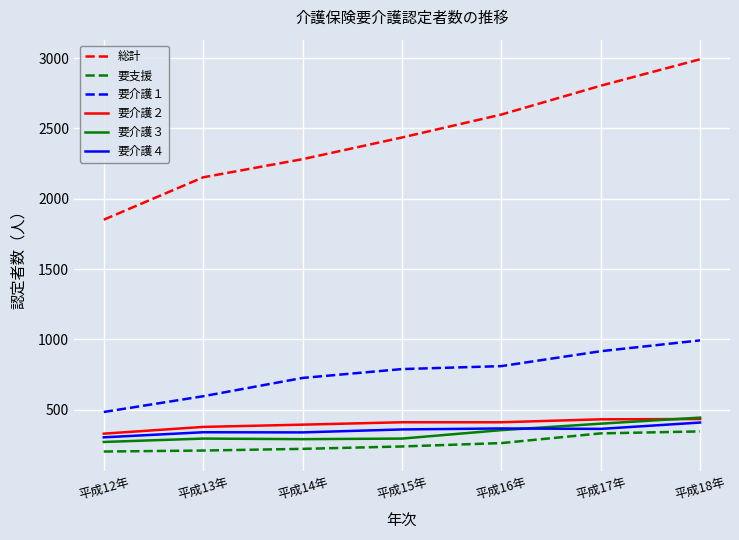

Is it true that 要介護２ equals 685 at 平成14年?

False